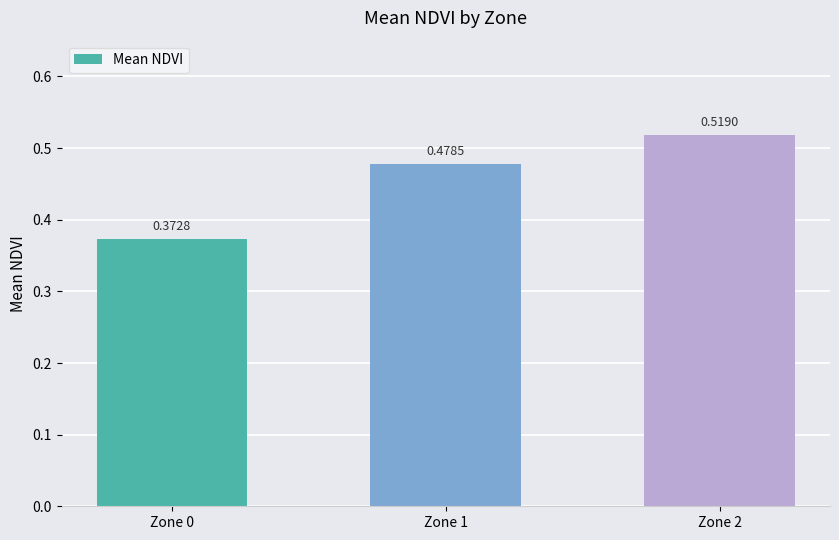

How many values are between 0 and 1?

3